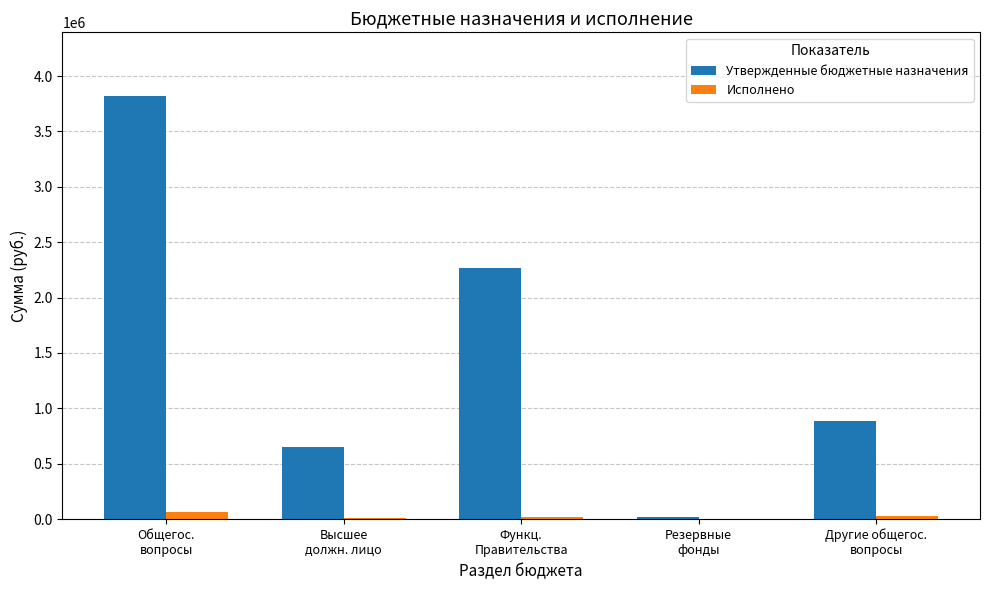

What is the sum of all Утвержденные бюджетные назначения values?

7643712.0